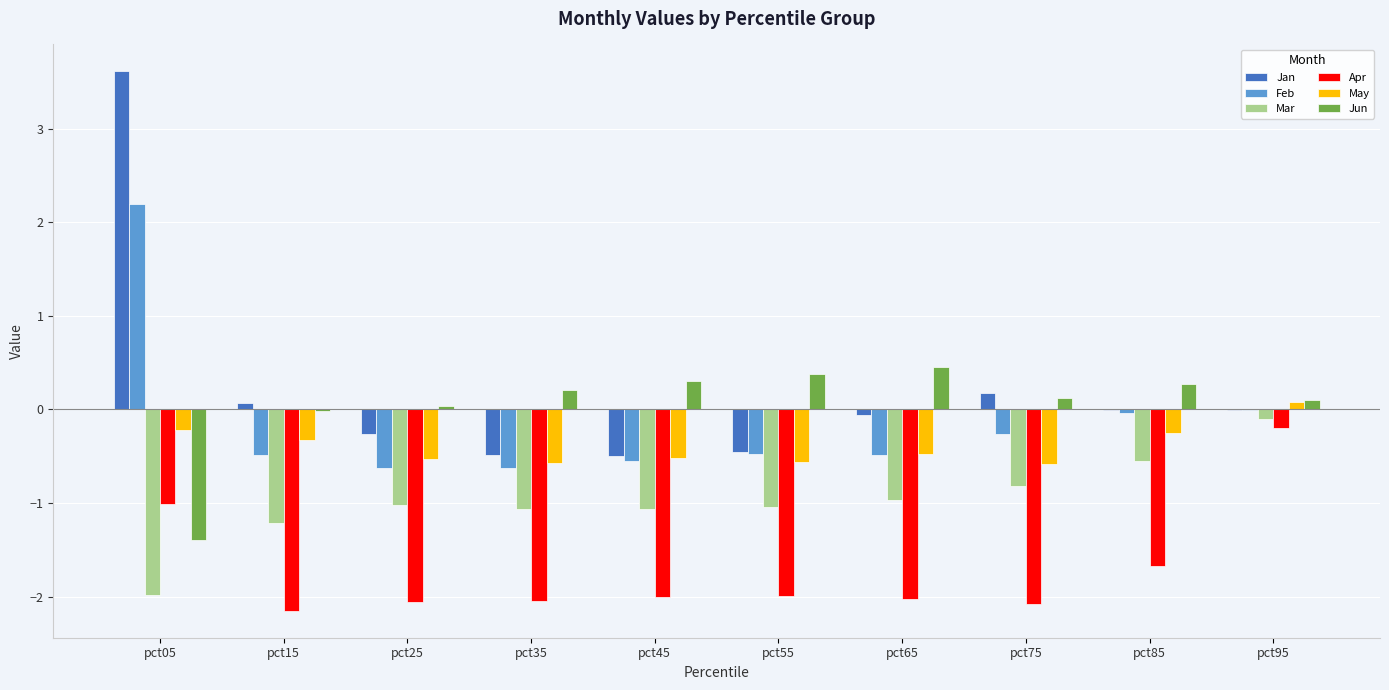

Are the bars grouped side by side (vs. stacked)?

Yes